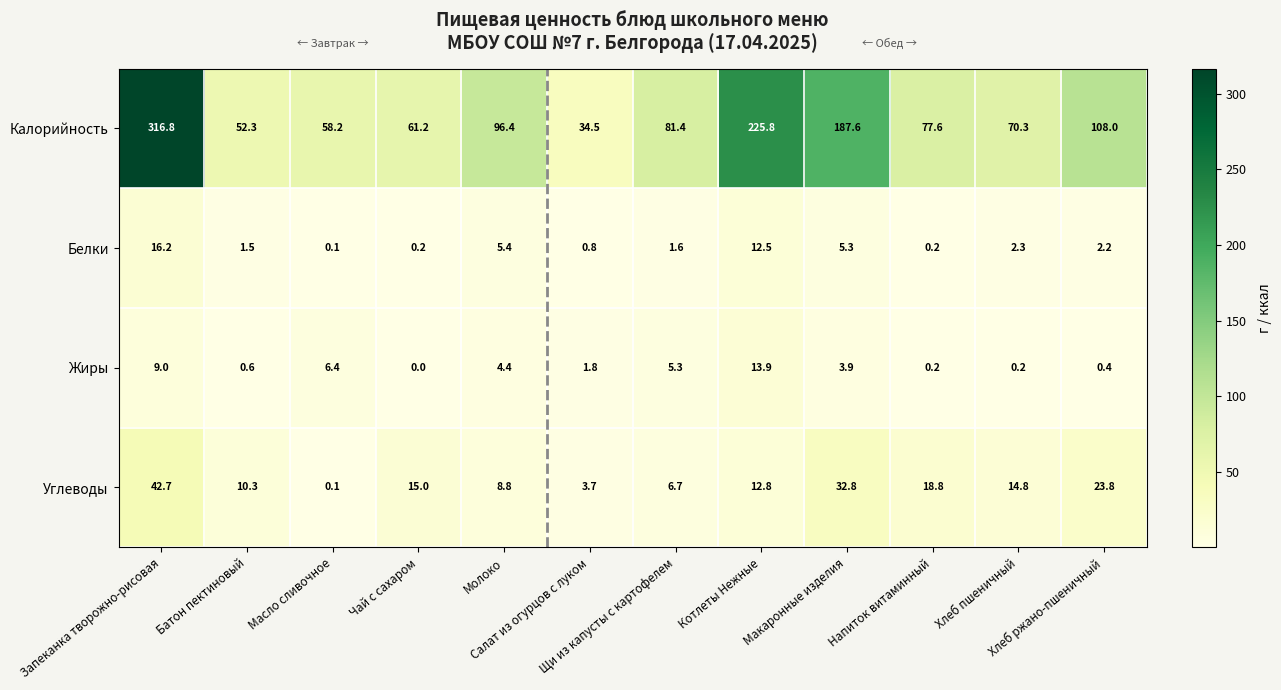

Which series has the largest range (max minus min)?

Калорийность